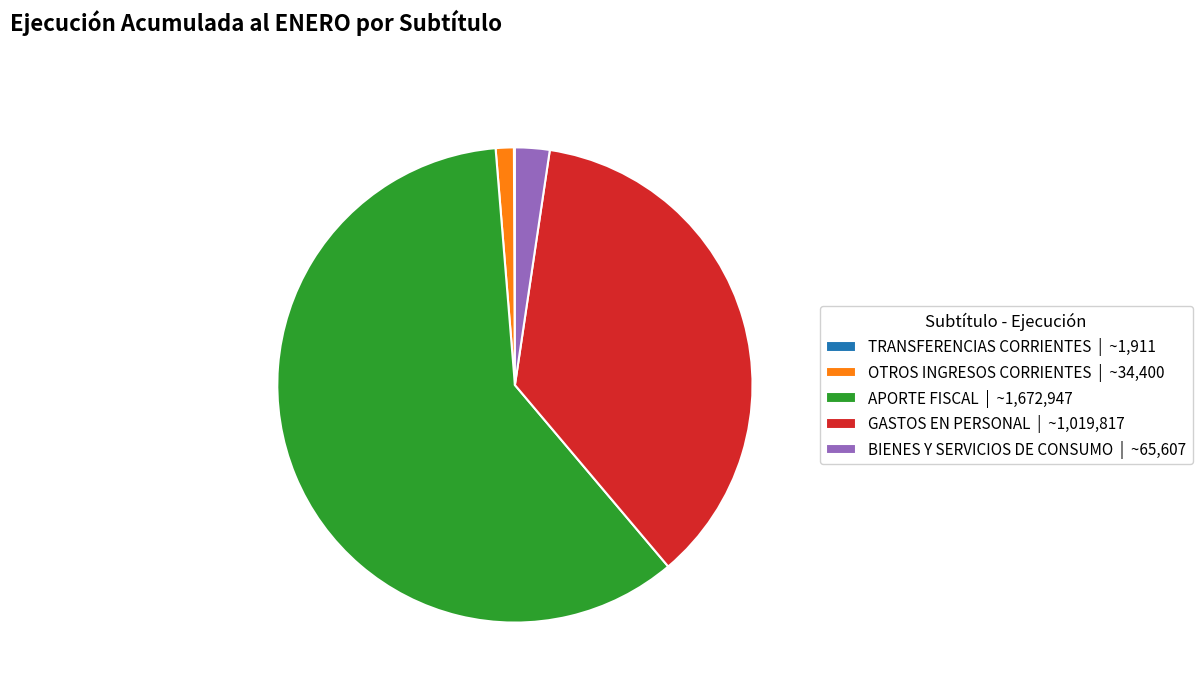

Is APORTE FISCAL | ~1,672,947 the majority of the pie?

Yes